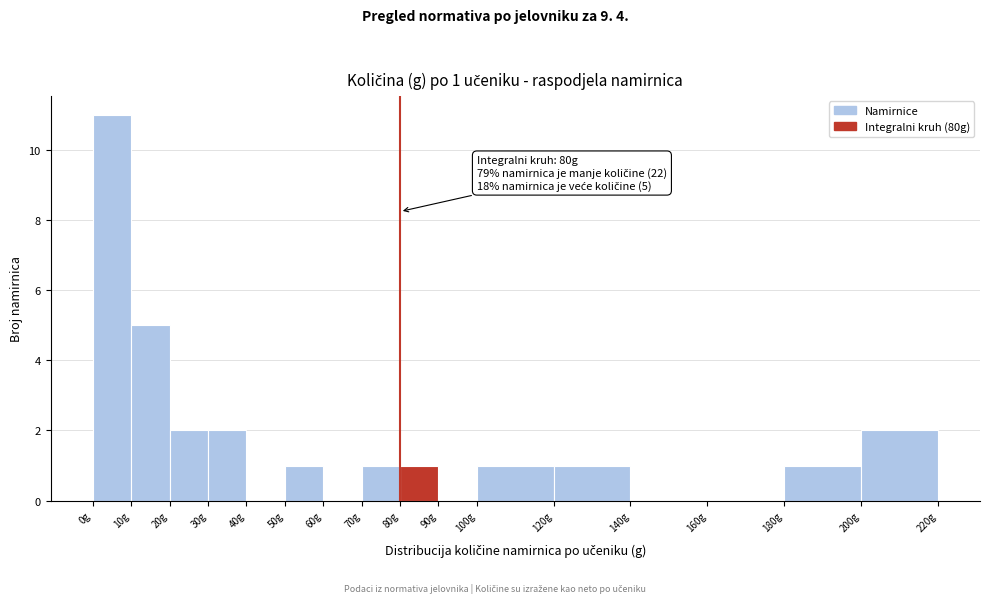

Which range on the x-axis has the tallest bar?

0 to 10